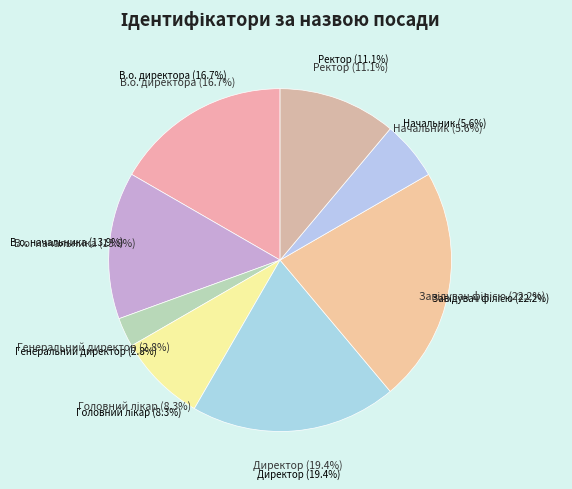

Is the sum of Генеральний директор and Директор greater than half?

No